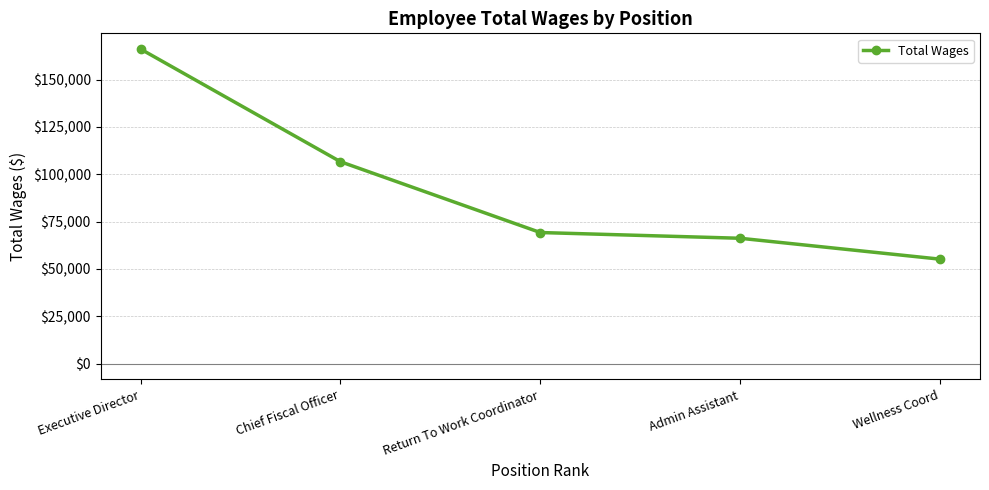

Reading left to right, what are all the values shown in this chart?

Executive Director=166063	Chief Fiscal Officer=106616	Return To Work Coordinator=69239	Admin Assistant=66211	Wellness Coord=55184